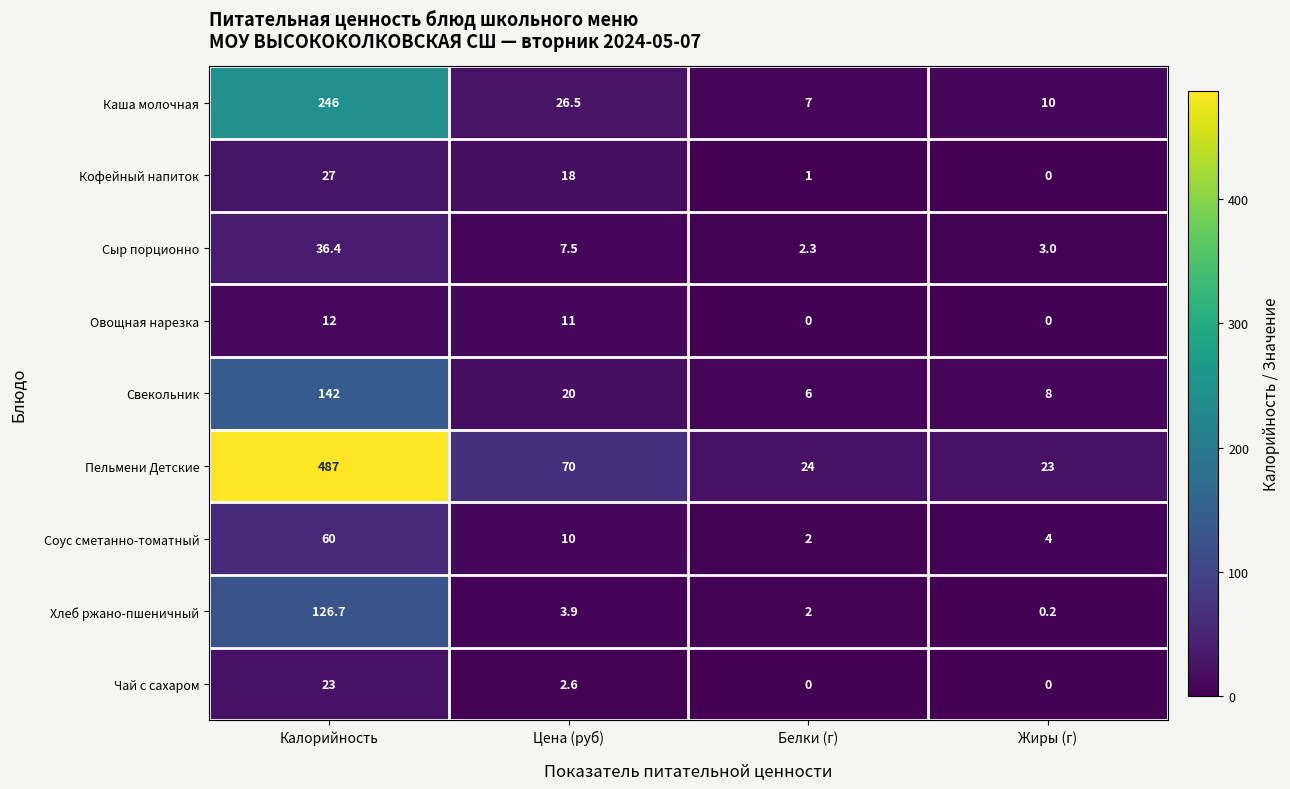

The value of Соус сметанно-томатный at Жиры (г) is 4.0. True or false?

True